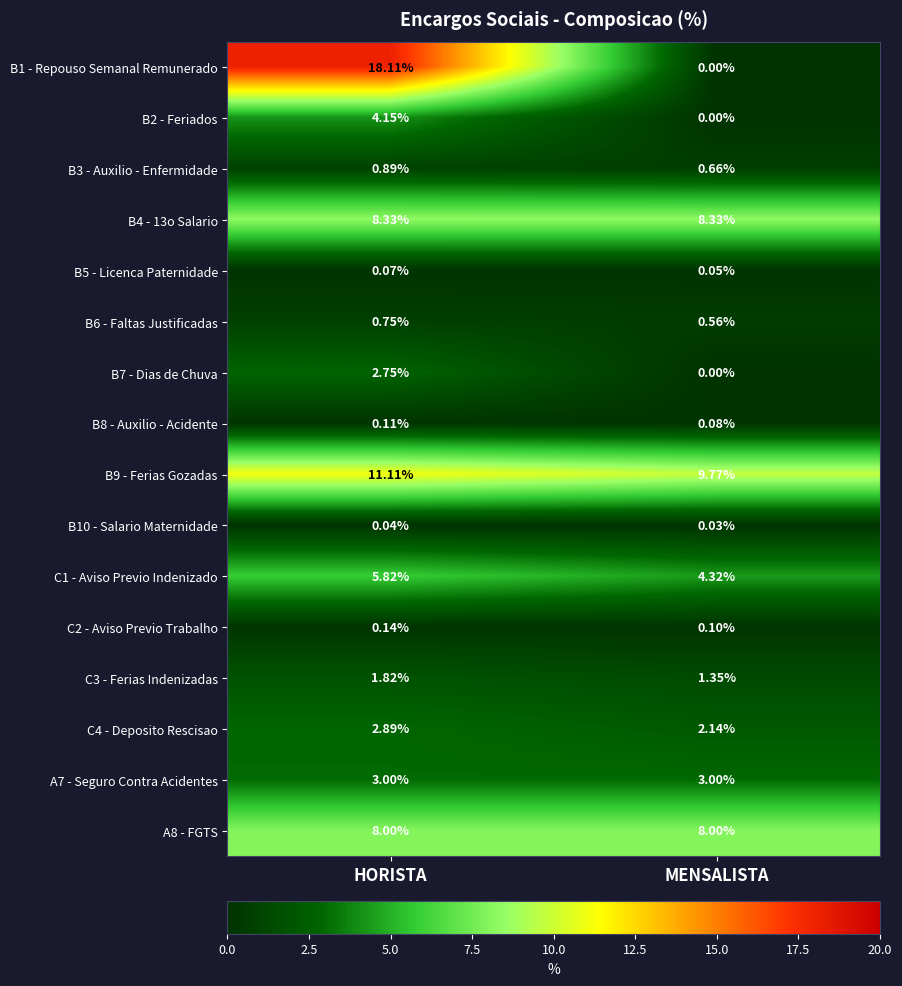

What is the total value across all series at HORISTA?

68.0